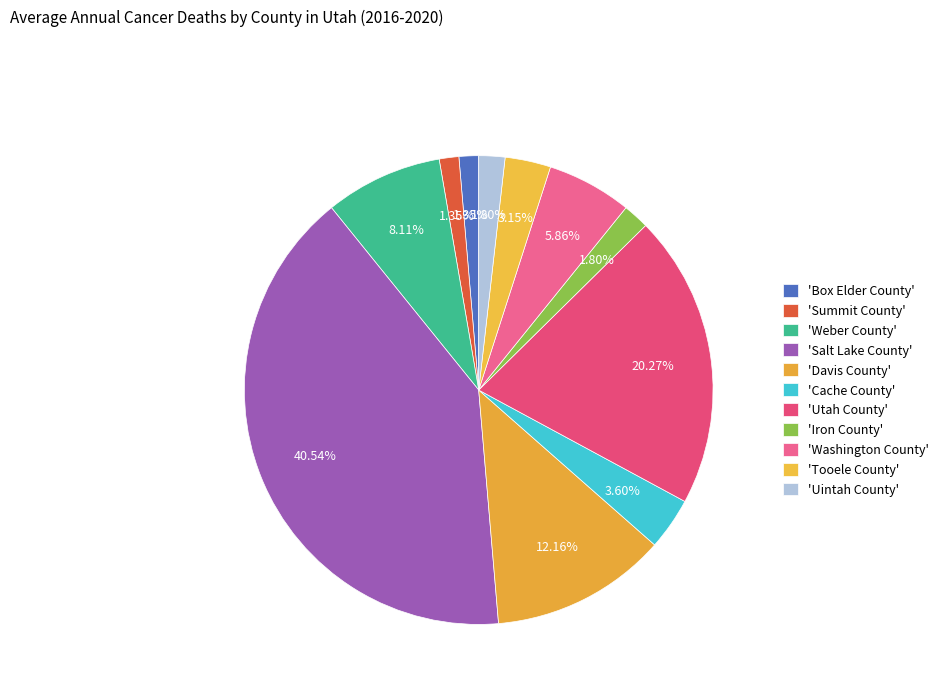

How many slices are in this pie chart?

11